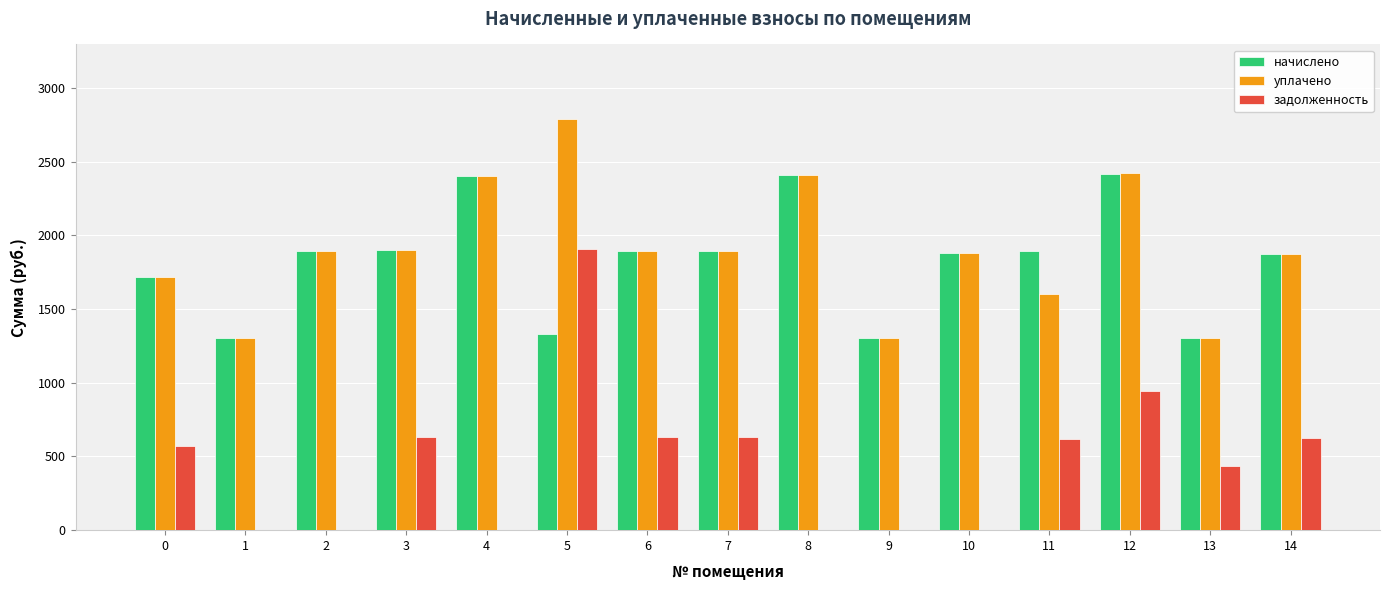

What is the average value of the начислено series?

1827.7